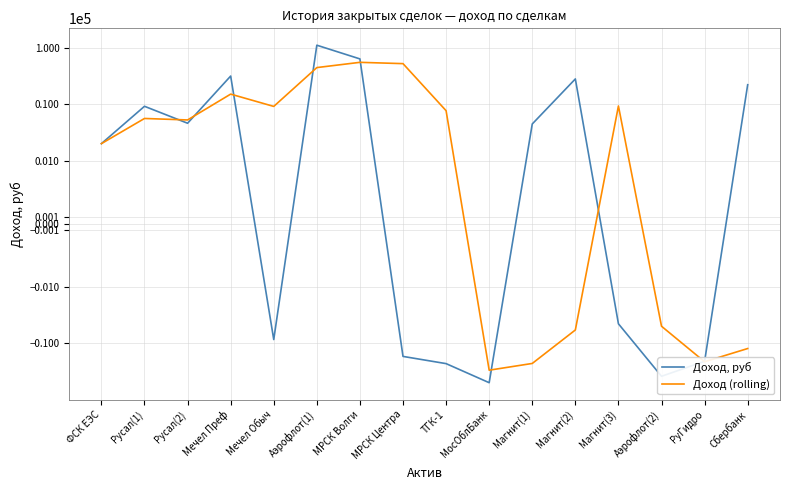

What is the minimum value shown in the chart?

-50080.0